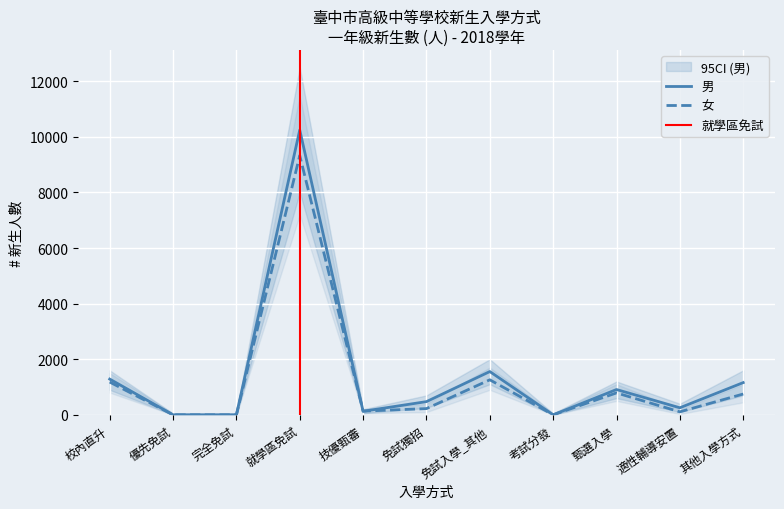

Between 完全免試 and 考試分發, which is larger?

完全免試